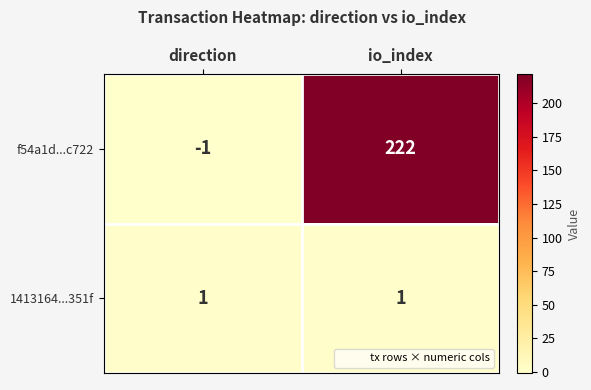

What is the difference between the maximum and minimum values in the f54a1d...c722 series?

223